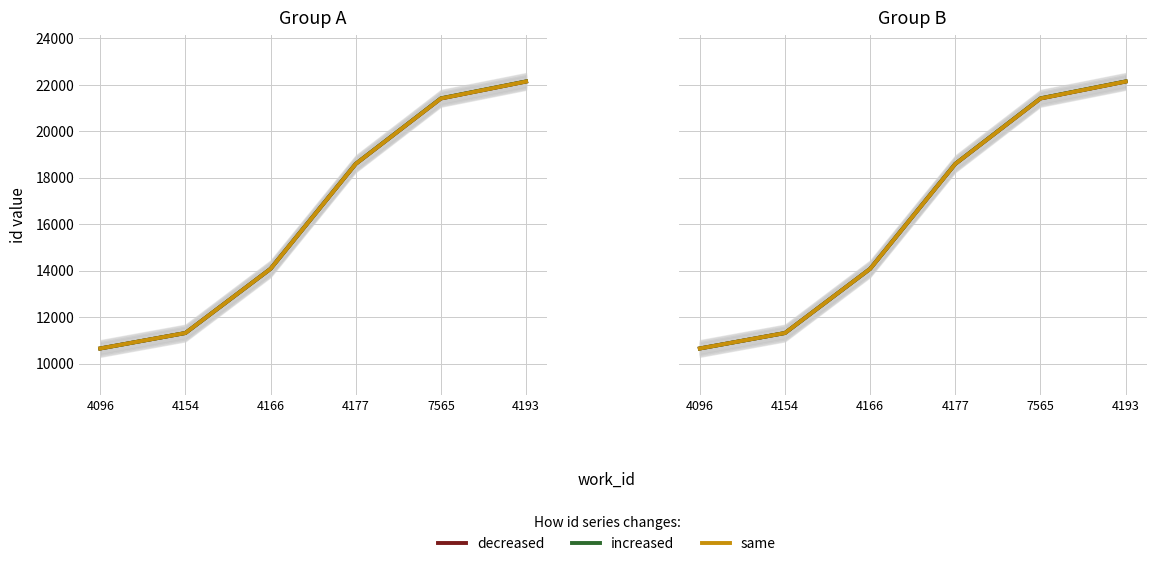

What is the label of the 4th point from the left?

4177